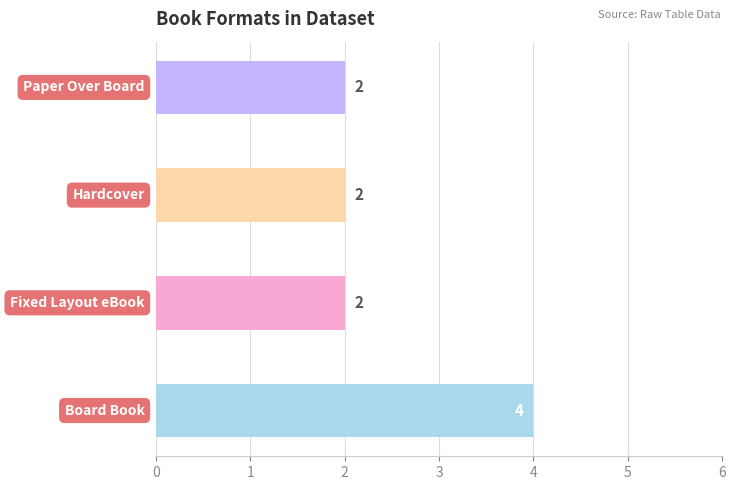

How many values are between 2 and 4?

4